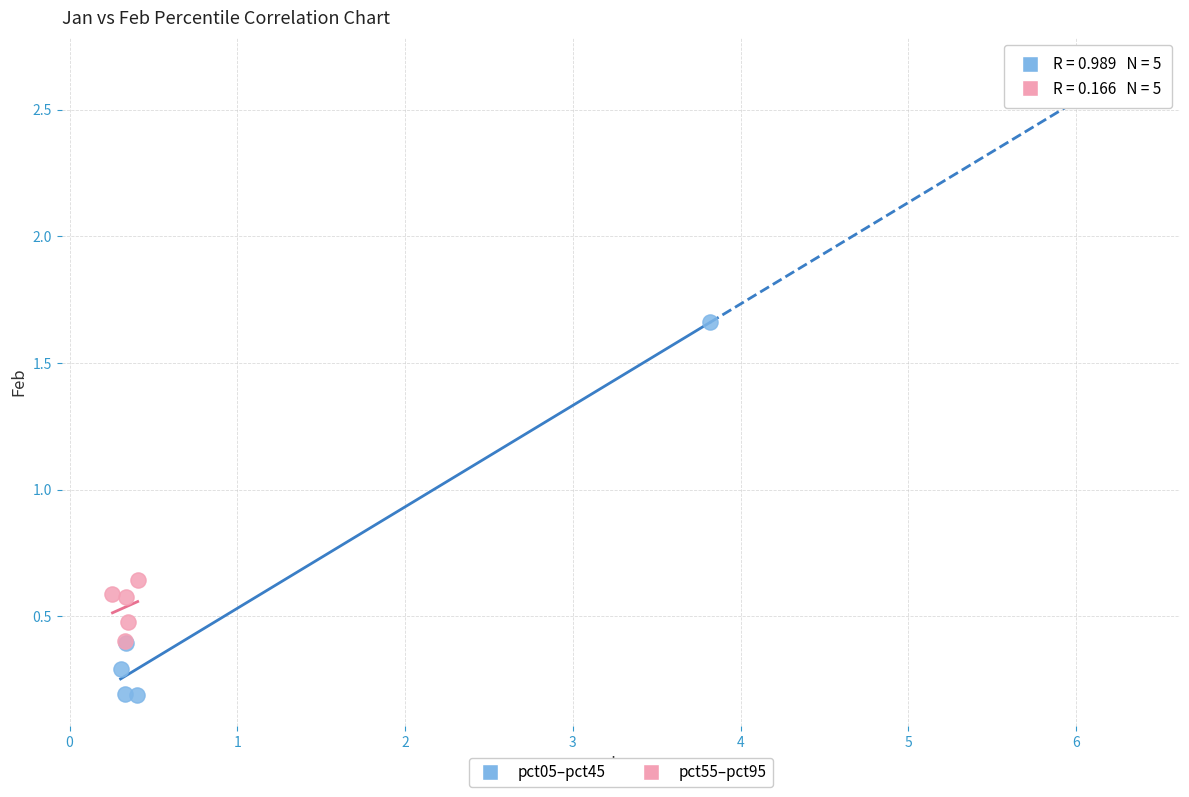

Which series contains the highest Y value?

pct05–pct45